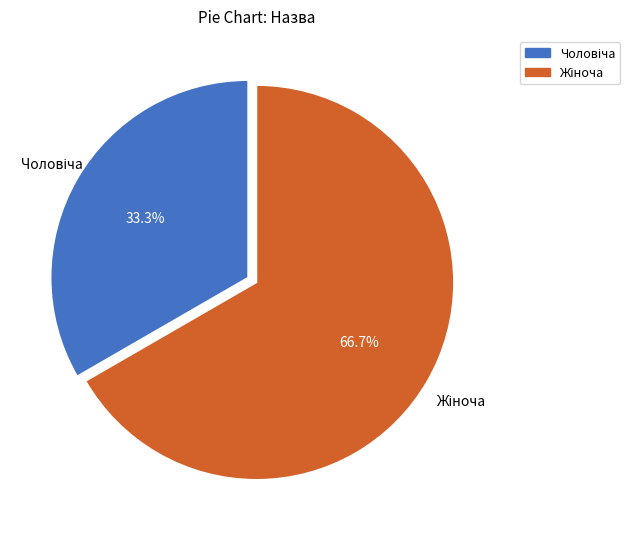

Is there a majority slice in this chart?

Yes